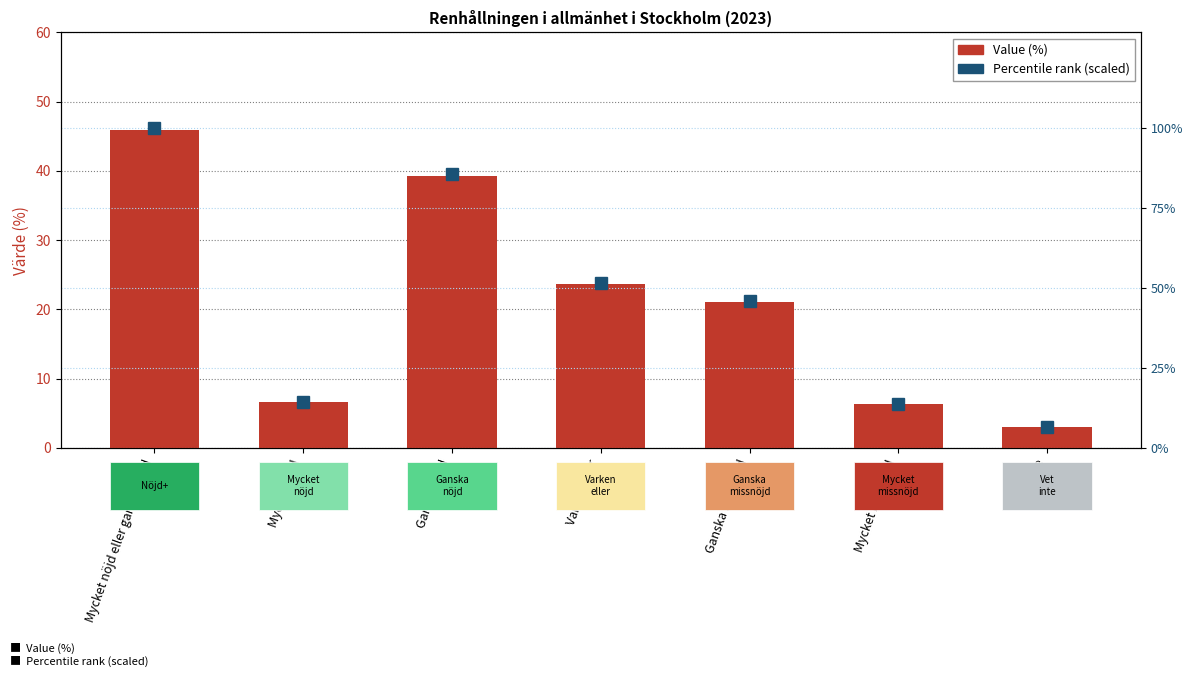

Does the chart contain any negative values?

No